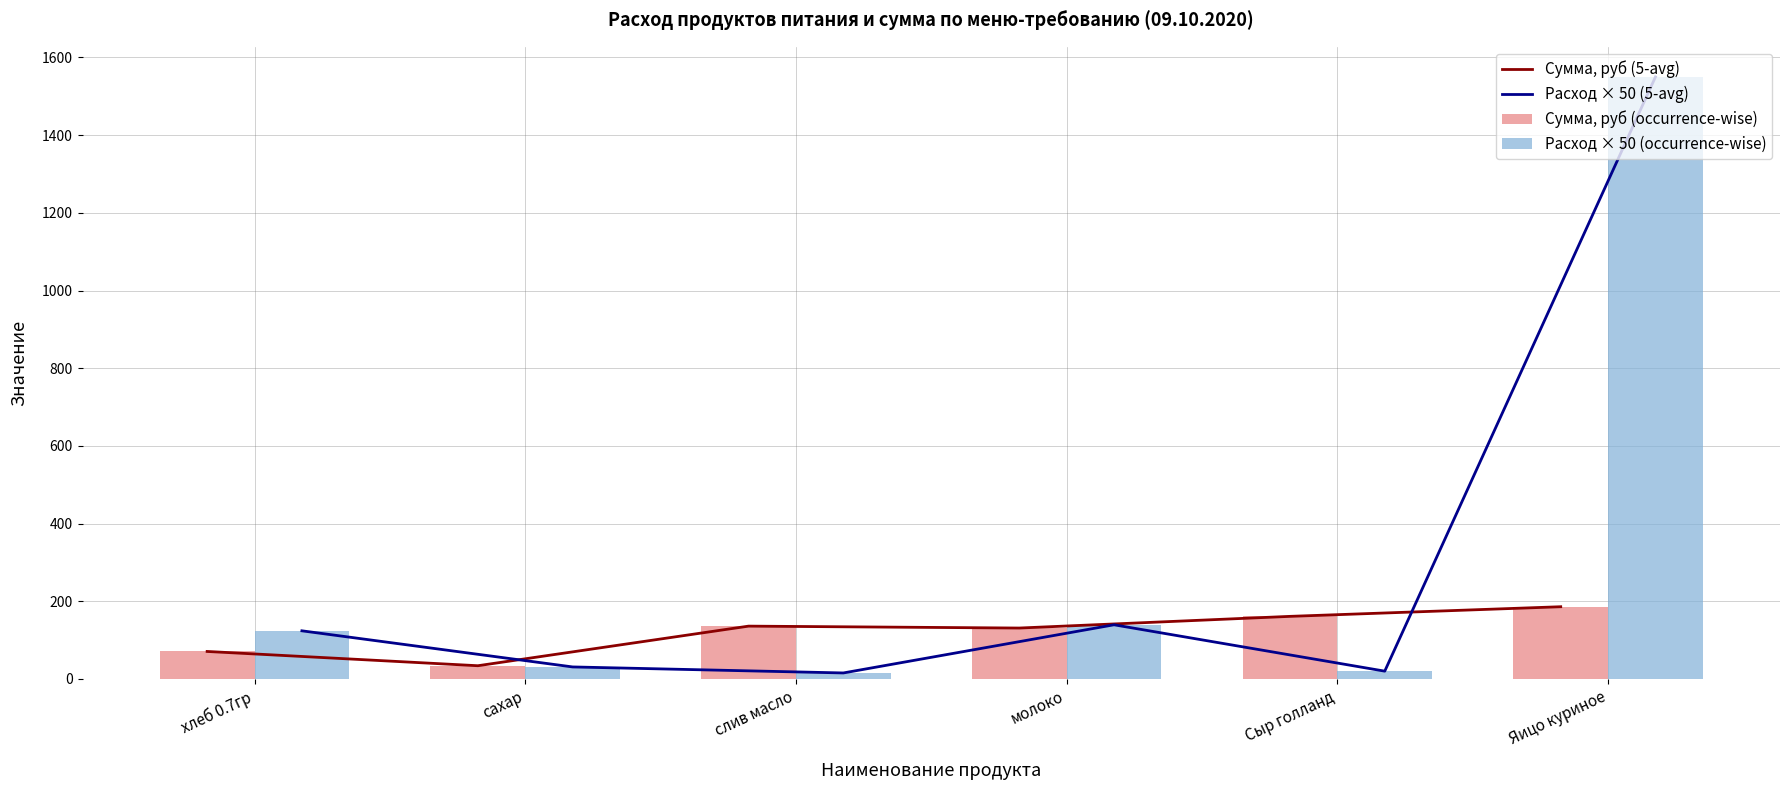

What is the minimum value for Расход × 50 (occurrence-wise)?

15.5